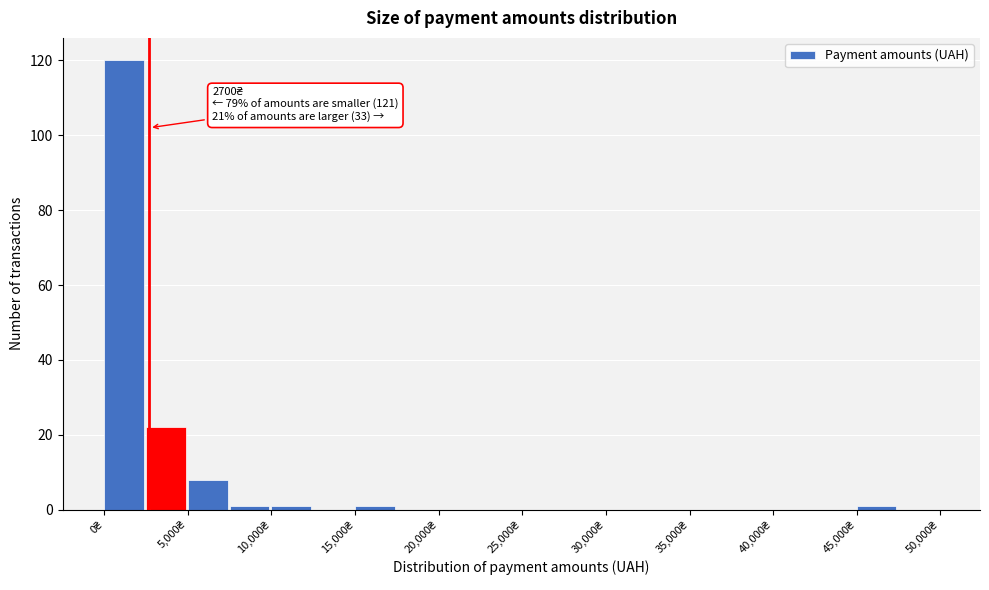

Which range on the x-axis has the tallest bar?

0 to 2500